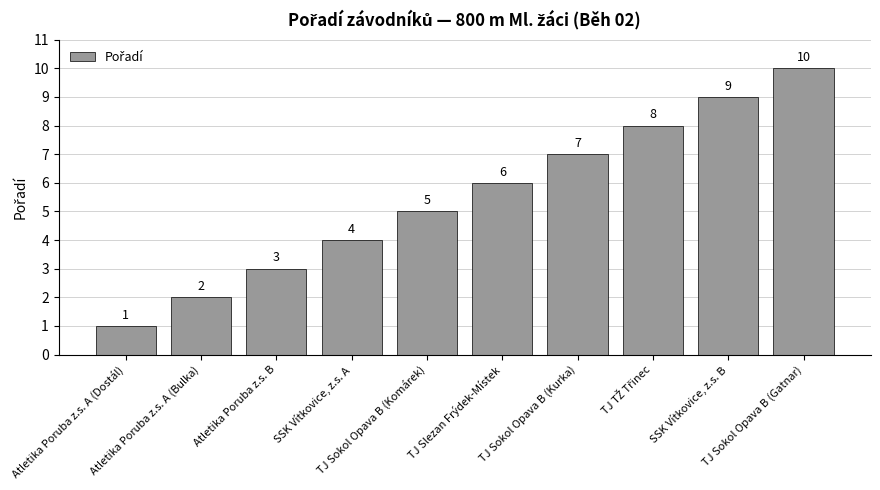

At which label is the value closest to 5?

TJ Sokol Opava B (Komárek)